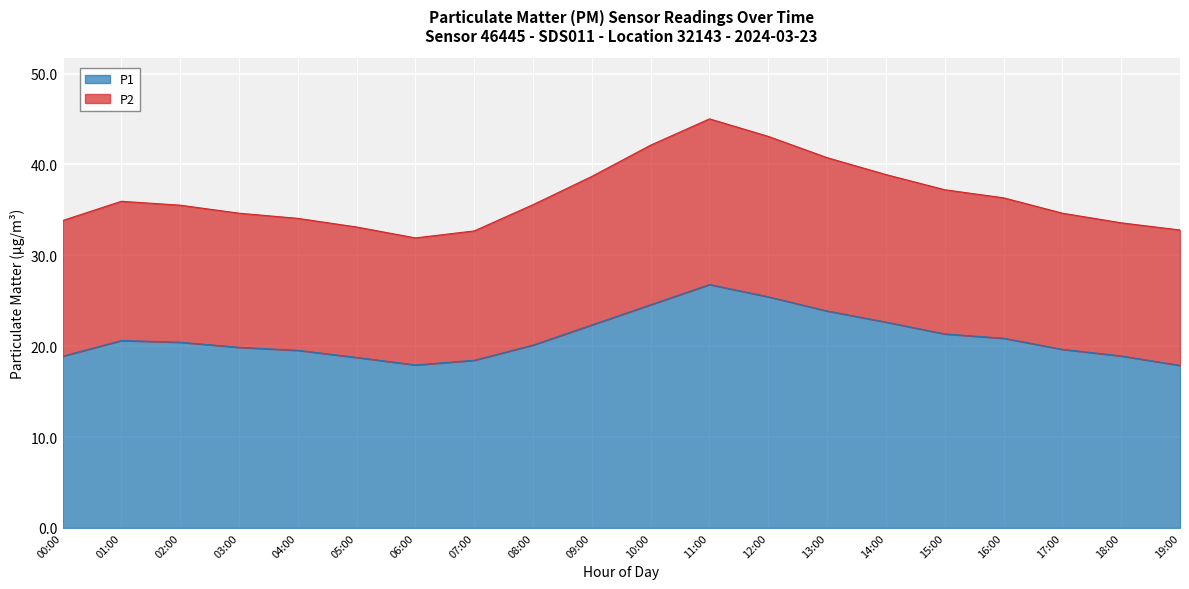

What is the difference between the highest and lowest values at 02:00?

15.1